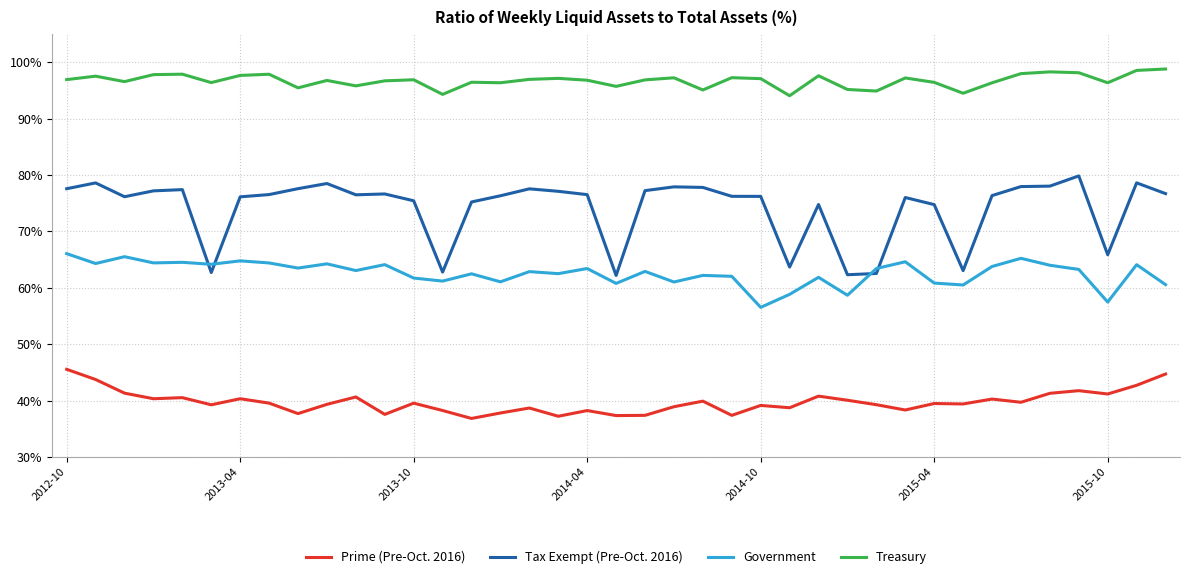

Which series has the widest spread of values?

Tax Exempt (Pre-Oct. 2016)